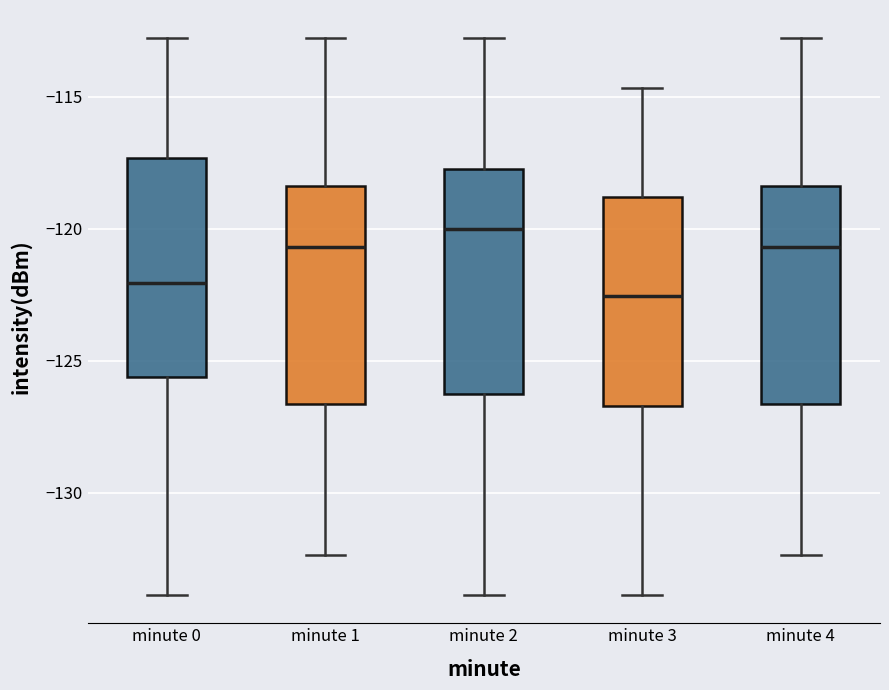

Reading left to right, read every box against the y-axis: the position of its median line, the range the box covers, and the ends of its whiskers. The values are not printed on the chart, so give them approximately, as read against the axis.

minute 0: median -122.0, box -125.5 to -117.5, whiskers -134.0 to -113.0
minute 1: median -120.5, box -126.5 to -118.5, whiskers -132.5 to -113.0
minute 2: median -120.0, box -126.5 to -118.0, whiskers -134.0 to -113.0
minute 3: median -122.5, box -126.5 to -119.0, whiskers -134.0 to -114.5
minute 4: median -120.5, box -126.5 to -118.5, whiskers -132.5 to -113.0